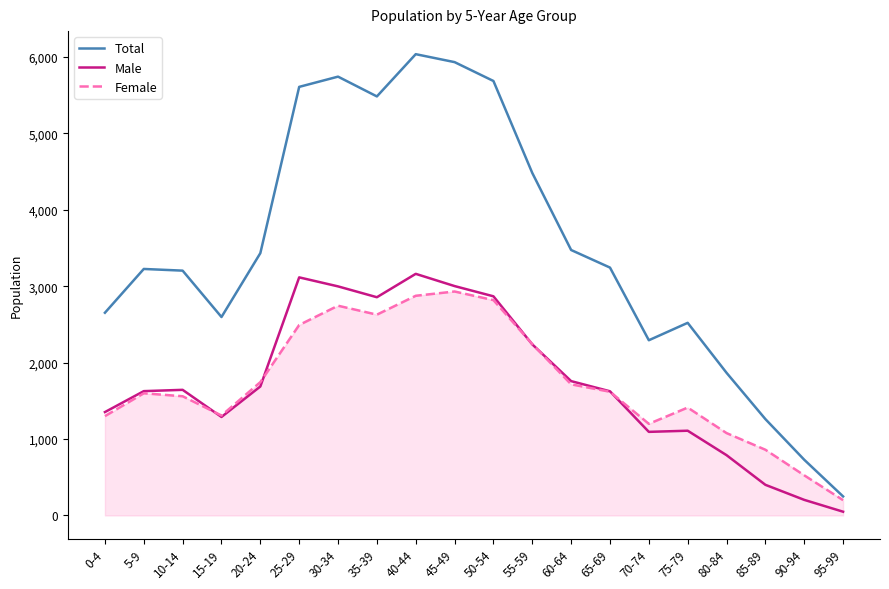

What is the difference between the maximum and minimum values in the Male series?

3113